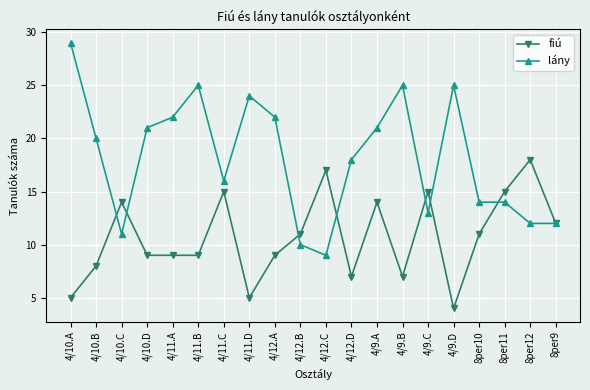

Which label corresponds to the smallest value in the chart?

4/9.D